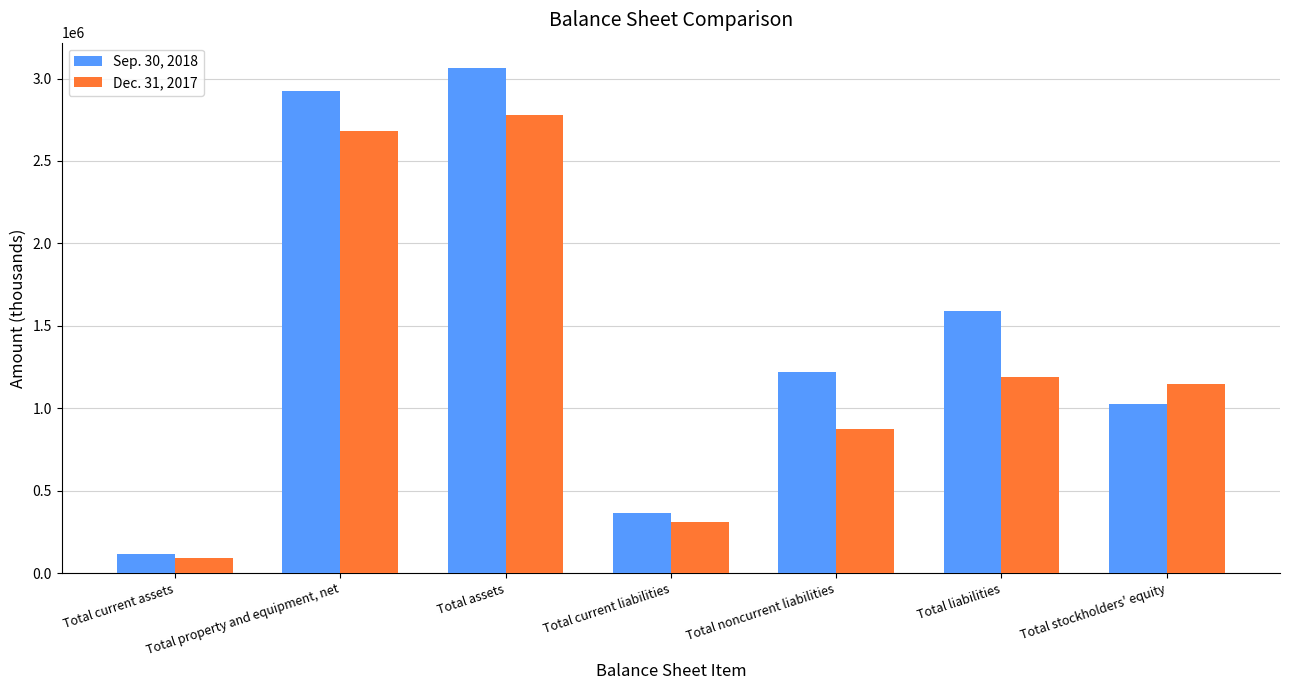

List the series in order of their peak value, highest first.

Sep. 30, 2018, Dec. 31, 2017